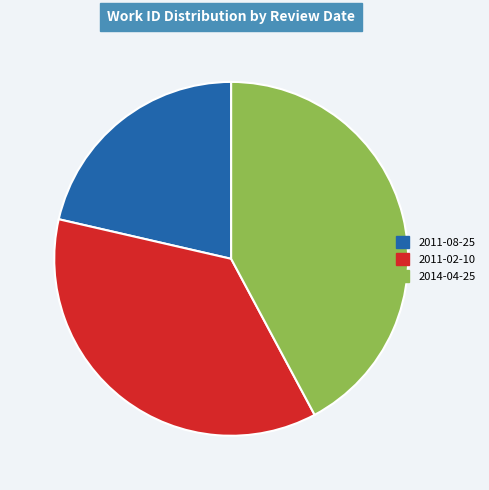

The 2011-08-25 slice represents 21% of the pie. True or false?

True